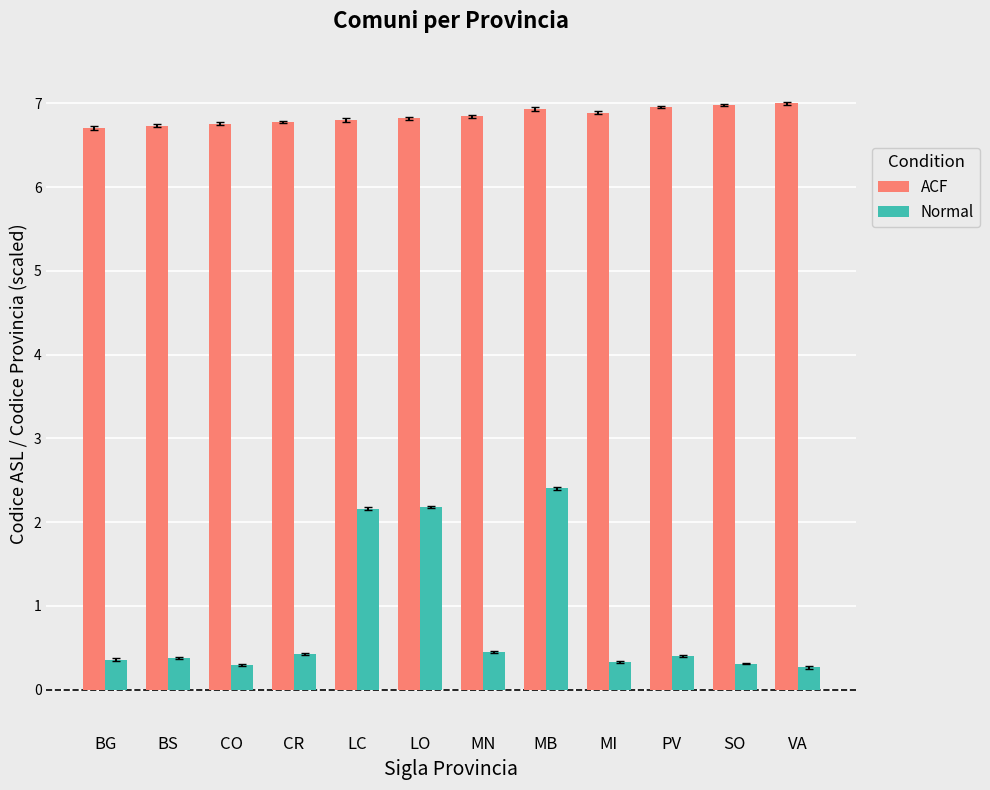

Which series changed the most between LO and PV?

Normal